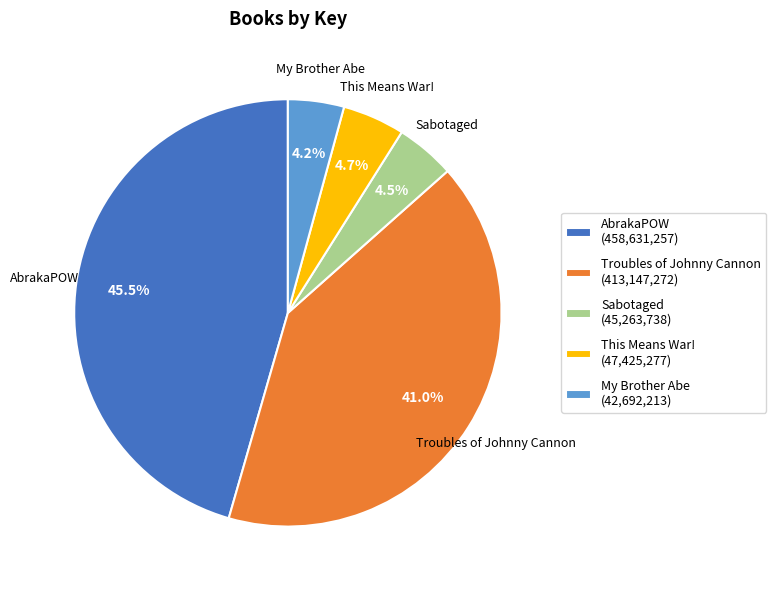

Approximately how many times larger is the value at This Means War! compared to Troubles of Johnny Cannon?

0.1